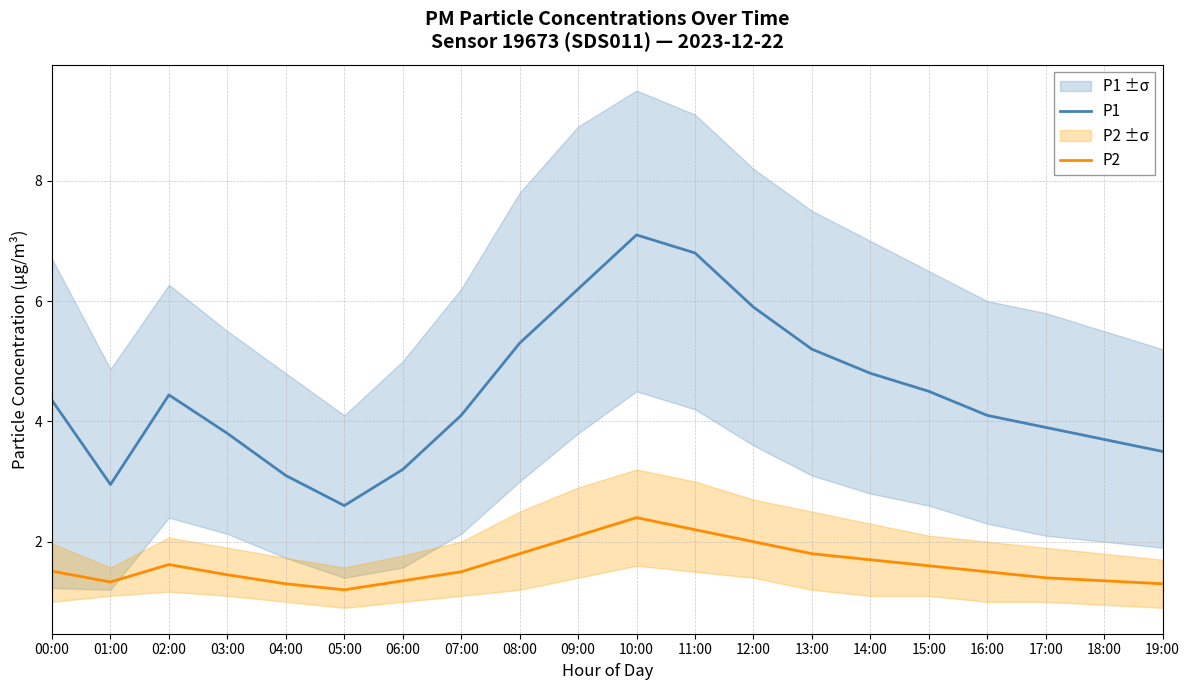

Reading left to right, transcribe all the data shown in this chart.

P1: 00:00=4.3	01:00=3.0	02:00=4.4	03:00=3.8	04:00=3.1	05:00=2.6	06:00=3.2	07:00=4.1	08:00=5.3	09:00=6.2	10:00=7.1	11:00=6.8	12:00=5.9	13:00=5.2	14:00=4.8	15:00=4.5	16:00=4.1	17:00=3.9	18:00=3.7	19:00=3.5
P2: 00:00=1.5	01:00=1.3	02:00=1.6	03:00=1.4	04:00=1.3	05:00=1.2	06:00=1.4	07:00=1.5	08:00=1.8	09:00=2.1	10:00=2.4	11:00=2.2	12:00=2.0	13:00=1.8	14:00=1.7	15:00=1.6	16:00=1.5	17:00=1.4	18:00=1.4	19:00=1.3